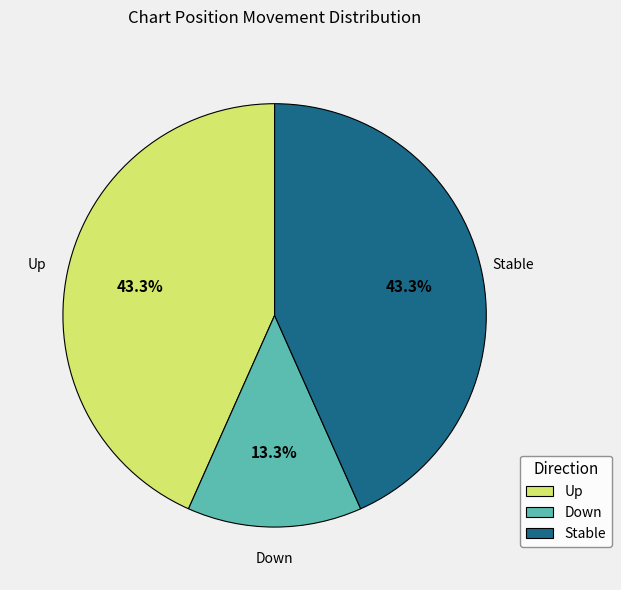

Is there any slice that represents more than half of the pie?

No